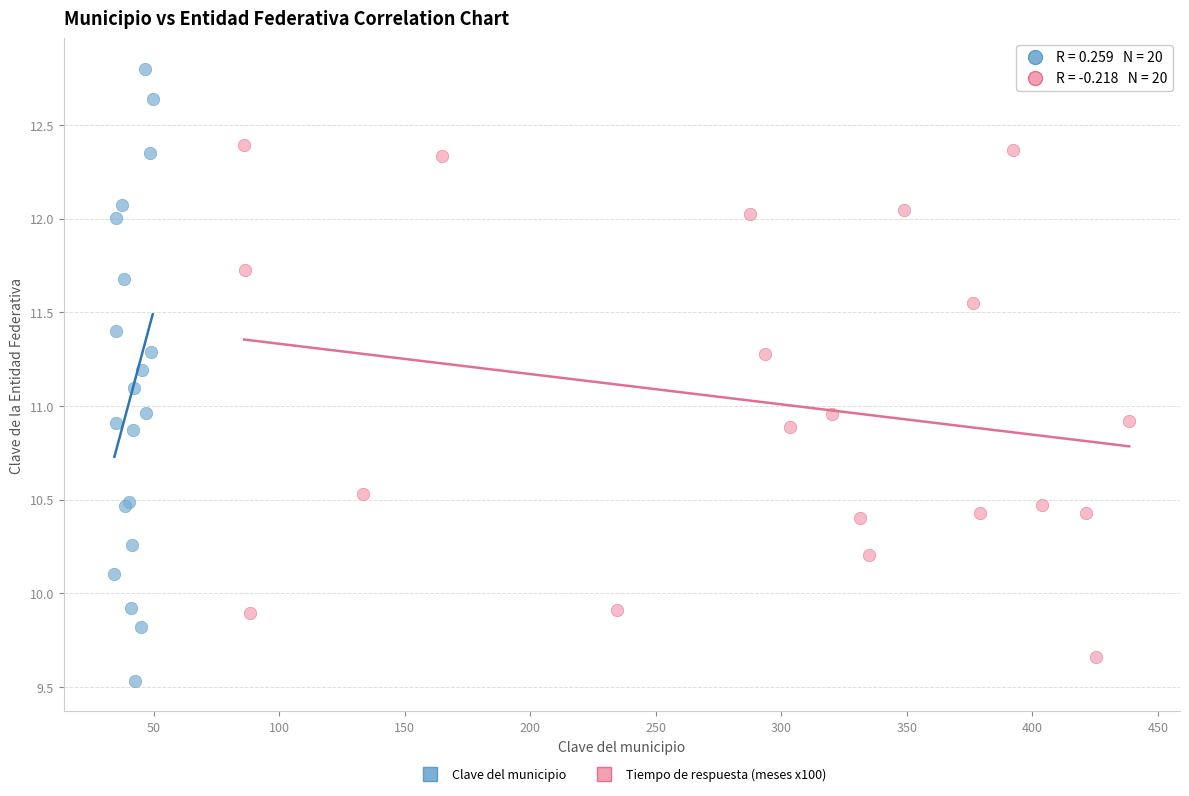

Which series has the largest Y range (max minus min)?

Clave del municipio